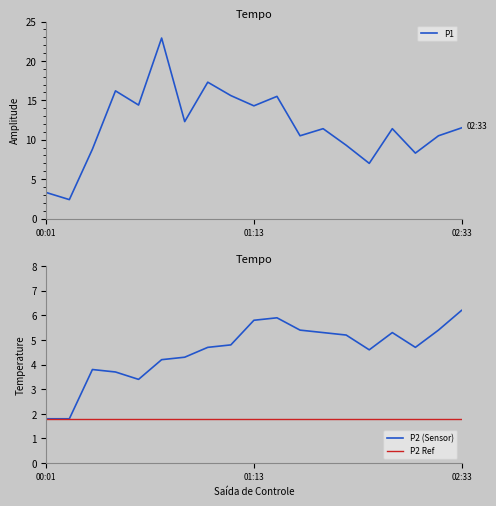

True or false: P2 and P1 cross at least once.

False